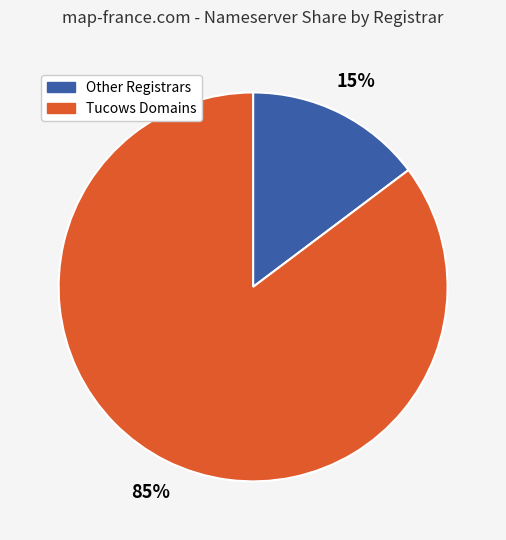

Is there any slice that represents more than half of the pie?

Yes